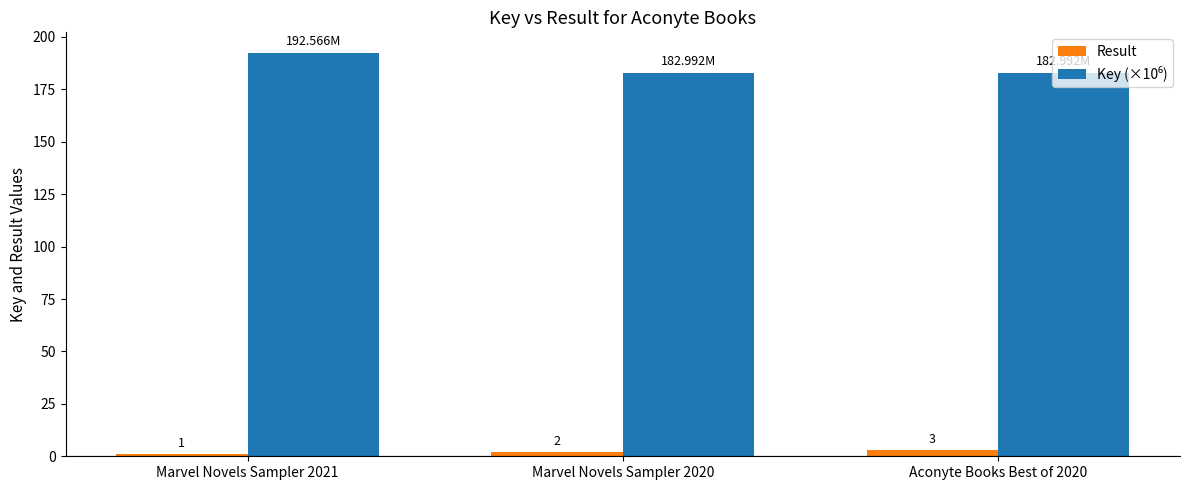

Between Marvel Novels Sampler 2020 and Aconyte Books Best of 2020, which series saw the biggest shift?

Result